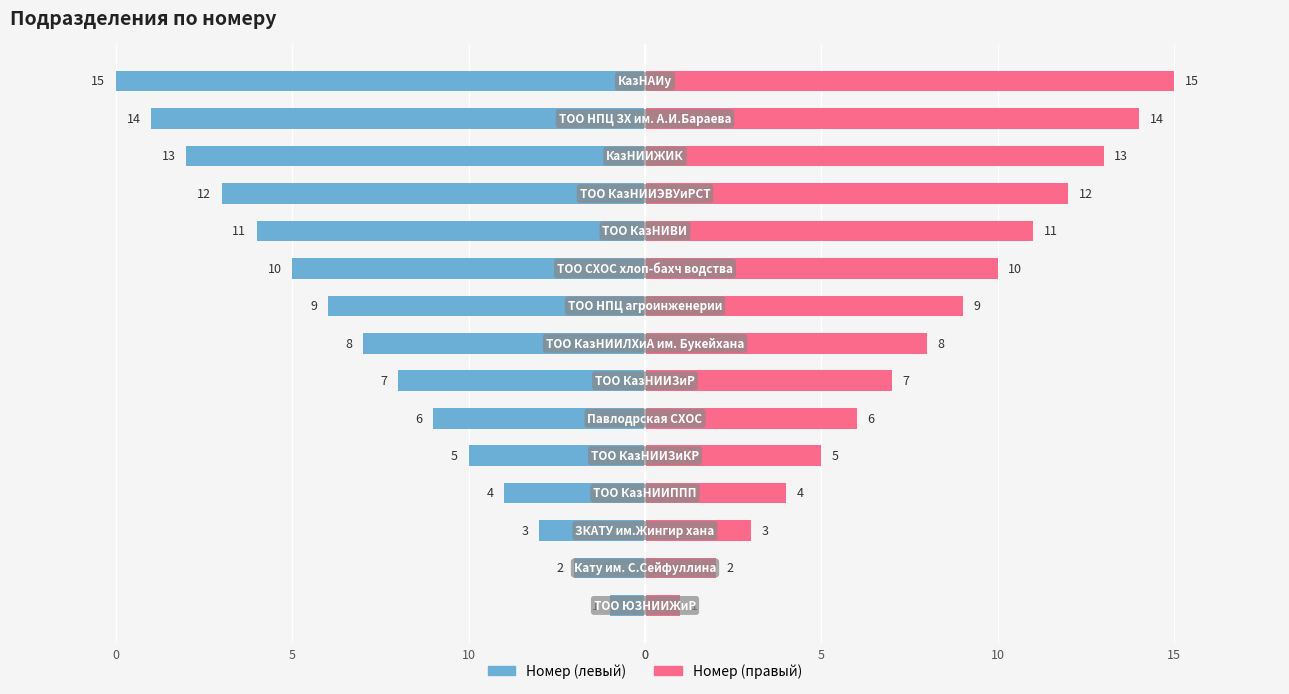

List the series in order of their overall mean, lowest first.

Номер (левый), Номер (правый)